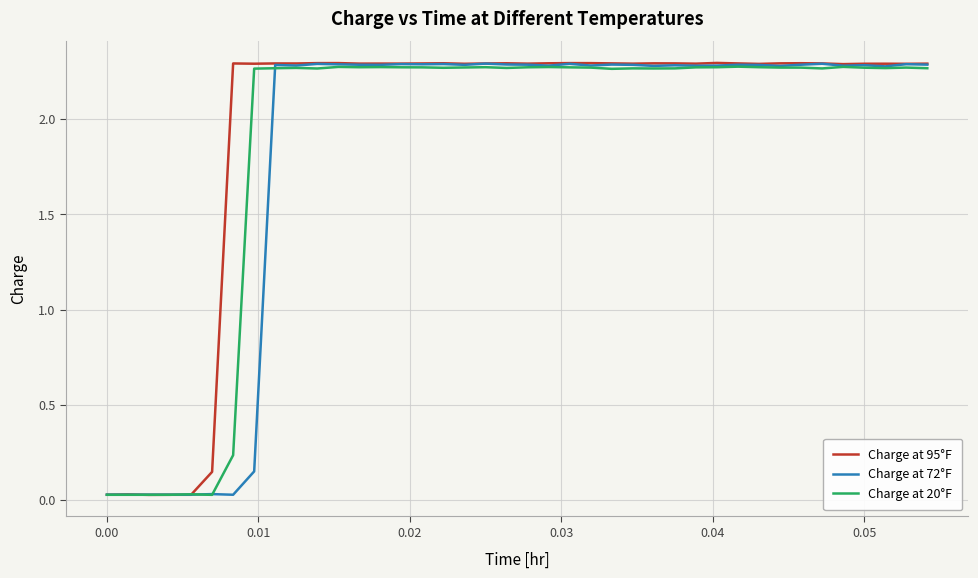

Which series has the widest spread of values?

Charge at 95°F